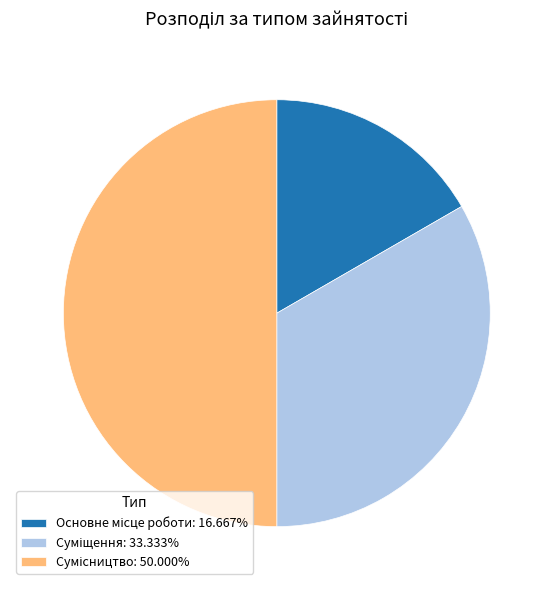

How many slices are in this pie chart?

3